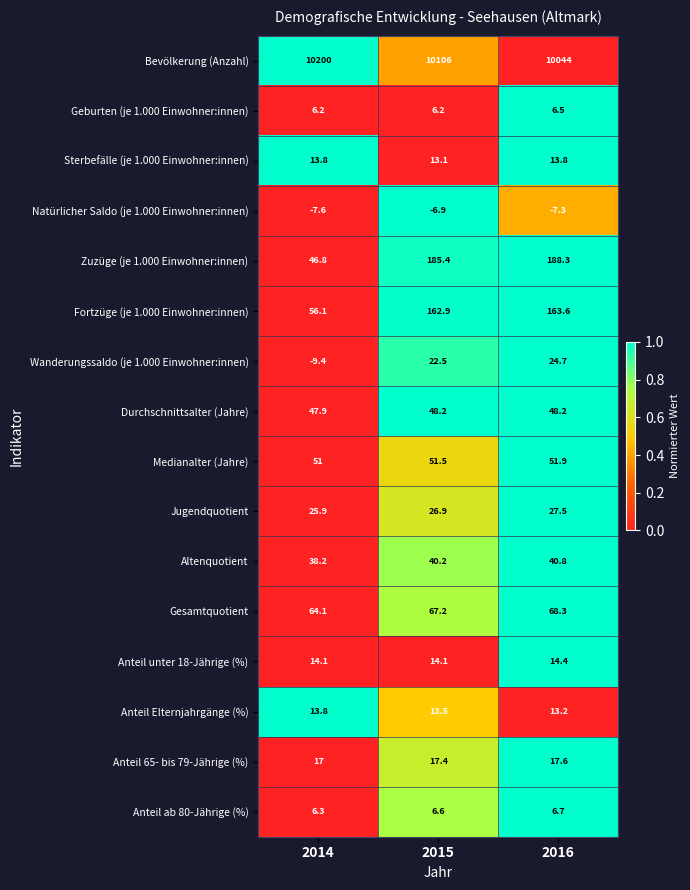

What is the maximum value shown in the chart?

10200.0